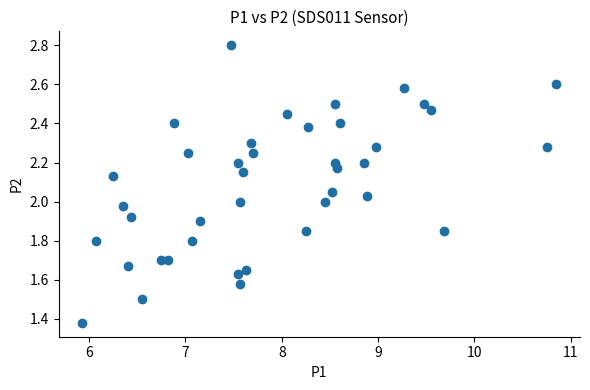

What is the range of X values (max minus min)?

4.9